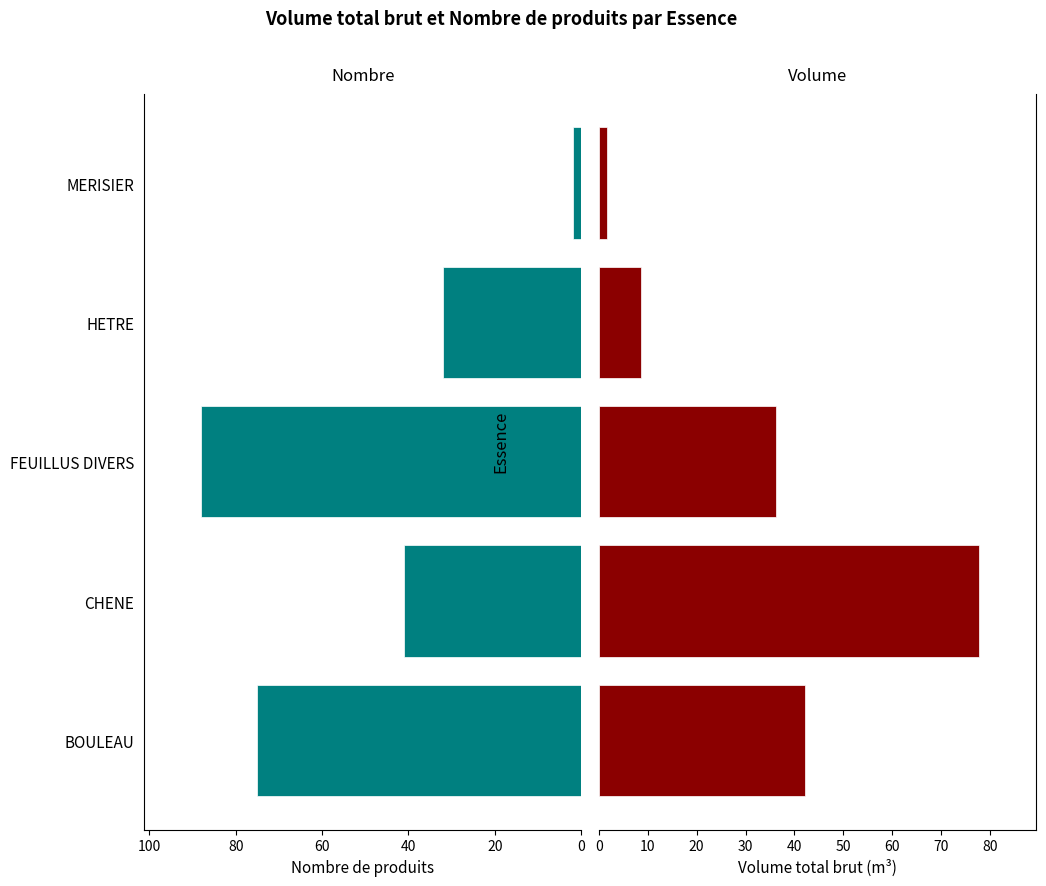

What are all the series names shown in the legend?

Nombre de produits, Volume total brut